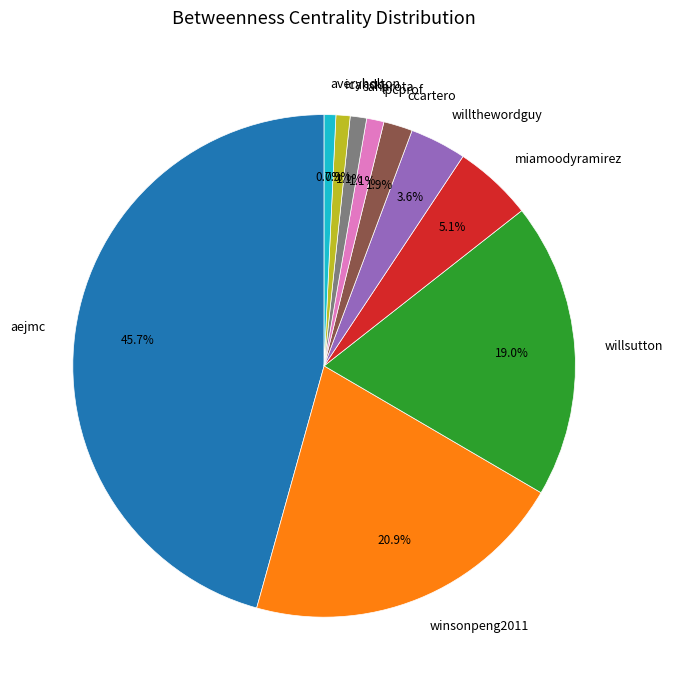

Approximately how many times larger is the value at willsutton compared to aejmc?

0.4